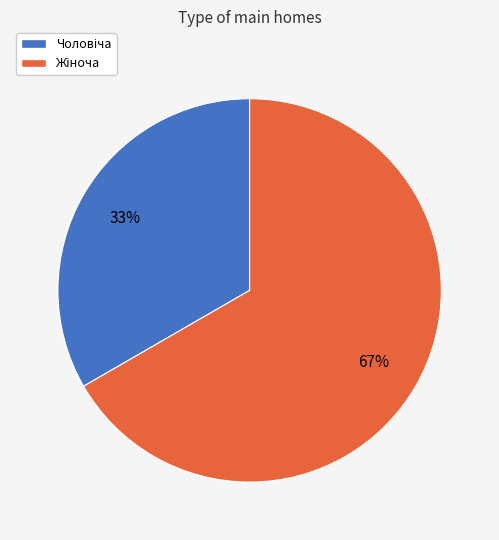

Is there any slice that represents more than half of the pie?

Yes